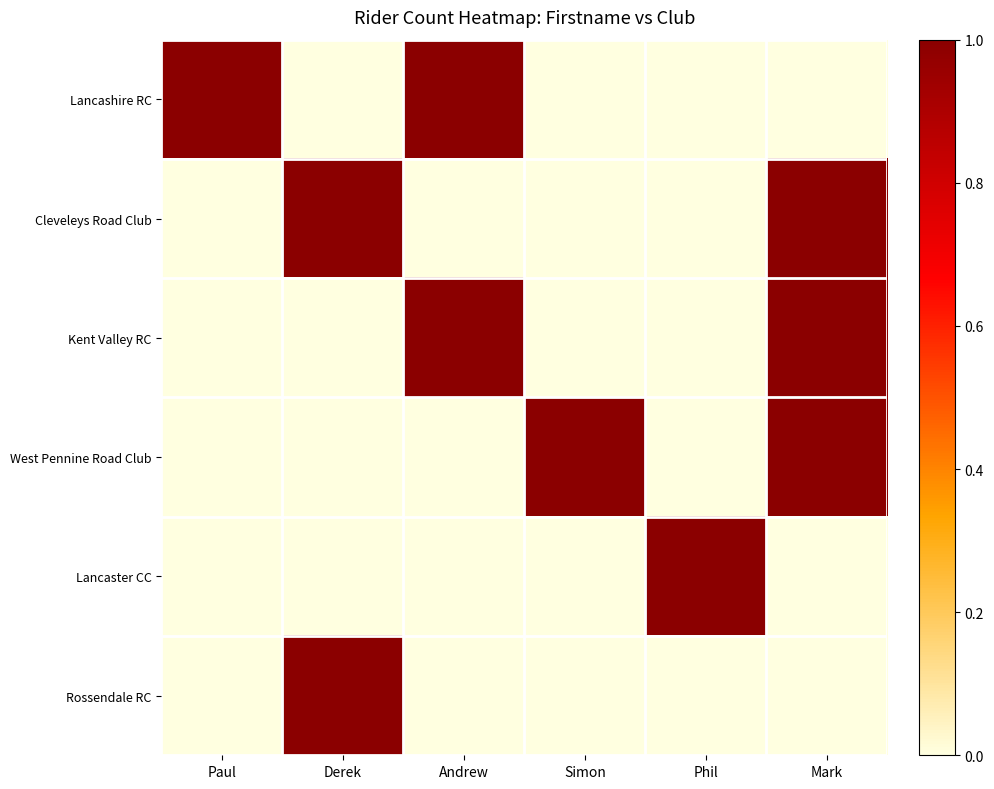

Reading left to right, list all the values displayed in this chart.

Lancashire RC: Paul=1	Derek=0	Andrew=1	Simon=0	Phil=0	Mark=0
Cleveleys Road Club: Paul=0	Derek=1	Andrew=0	Simon=0	Phil=0	Mark=1
Kent Valley RC: Paul=0	Derek=0	Andrew=1	Simon=0	Phil=0	Mark=1
West Pennine Road Club: Paul=0	Derek=0	Andrew=0	Simon=1	Phil=0	Mark=1
Lancaster CC: Paul=0	Derek=0	Andrew=0	Simon=0	Phil=1	Mark=0
Rossendale RC: Paul=0	Derek=1	Andrew=0	Simon=0	Phil=0	Mark=0